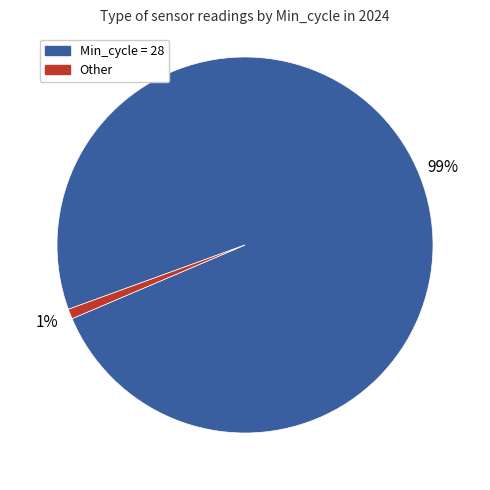

To the nearest percent, what is the average slice percentage?

50%